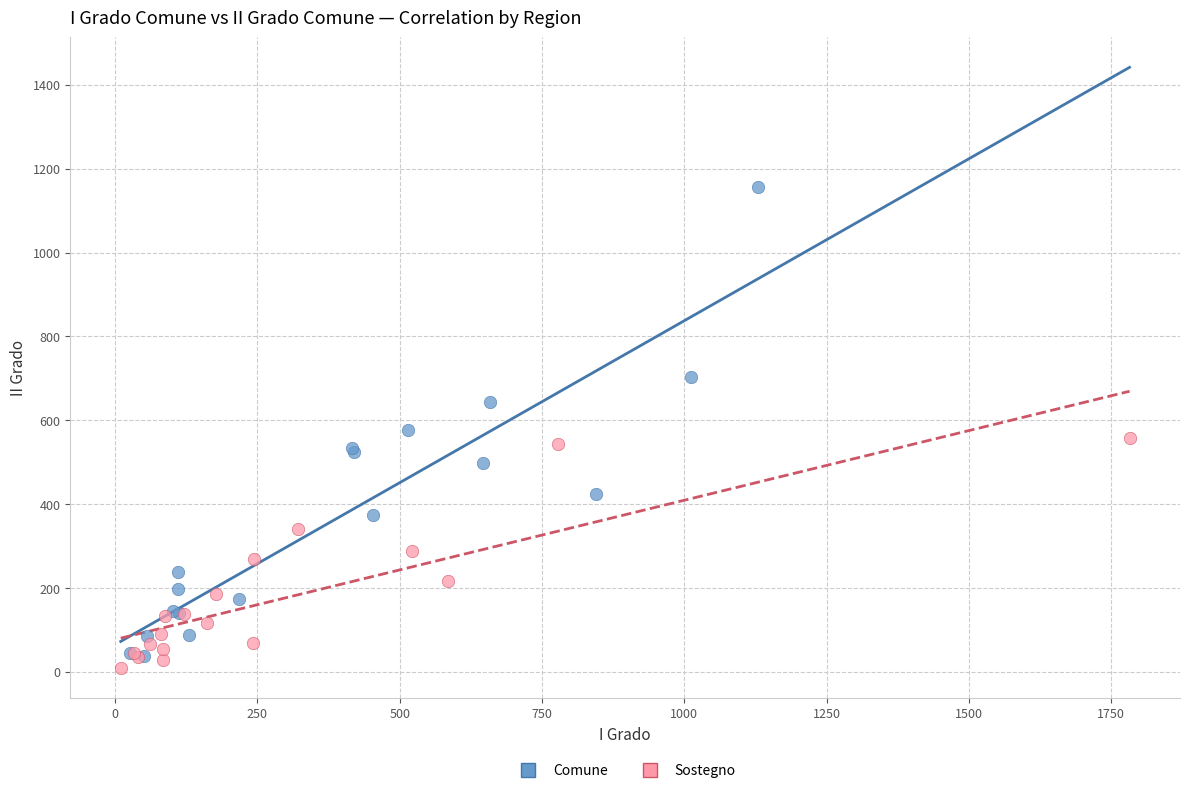

Which series has the largest Y range (max minus min)?

Comune